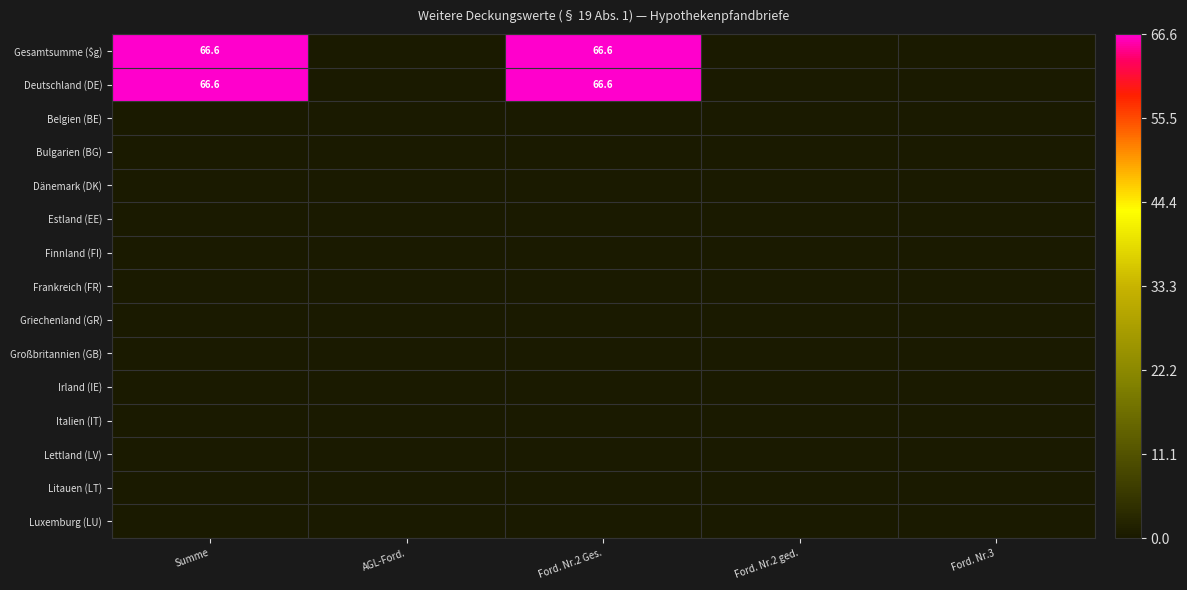

The Deutschland (DE) series shows 31.9 at Summe. True or false?

False